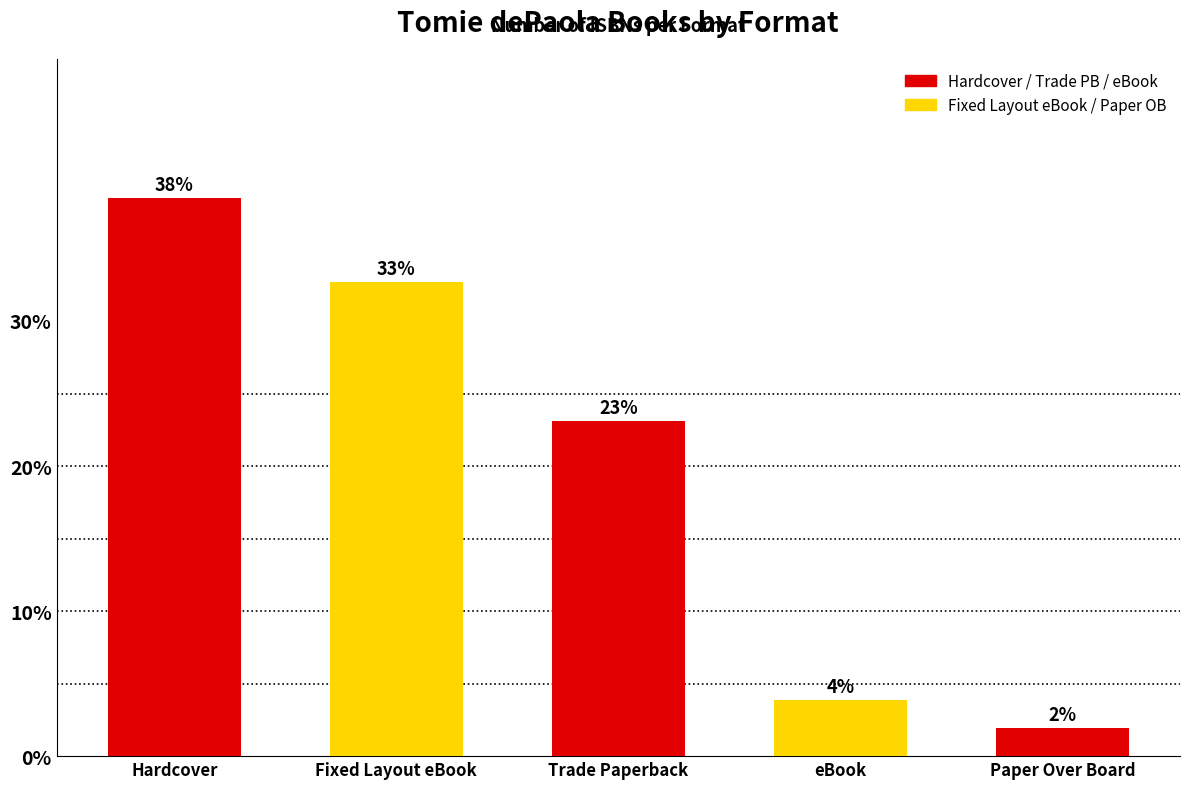

What is the change in value from Trade Paperback to eBook?

-19.2